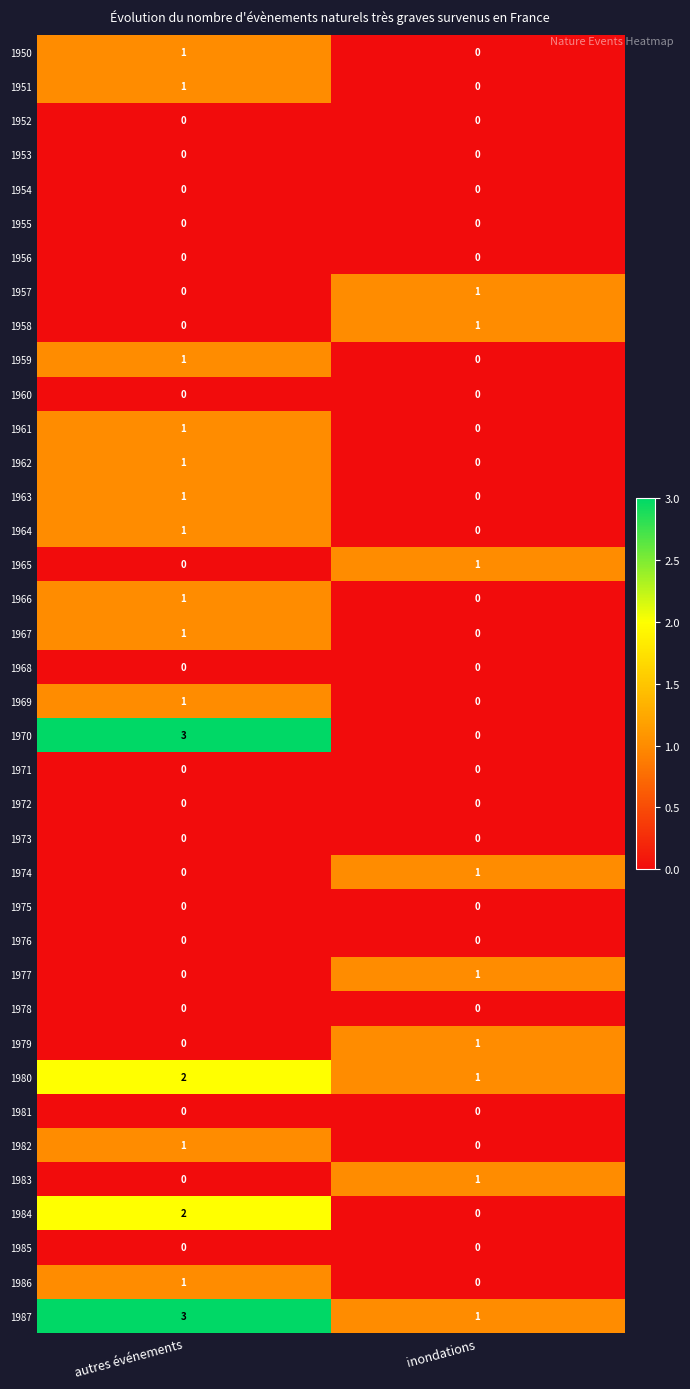

The value of 1980 at autres événements is 2. True or false?

True